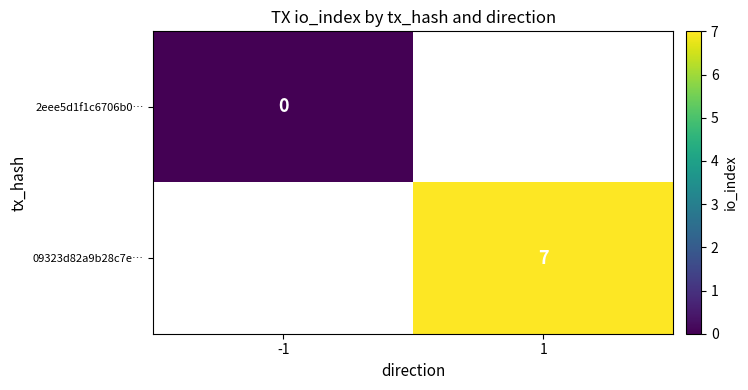

True or false: 09323d82a9b28c7e… has a value of 10 at 1.

False